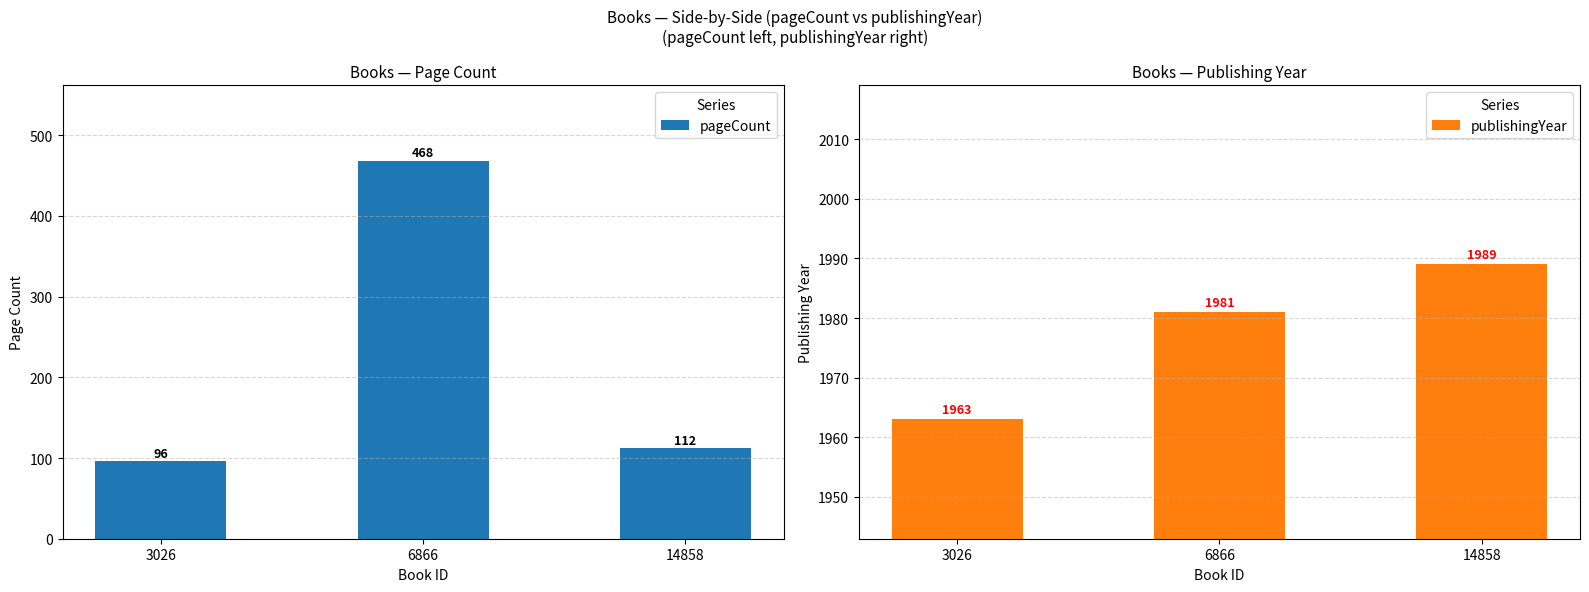

Which series has the largest range (max minus min)?

pageCount